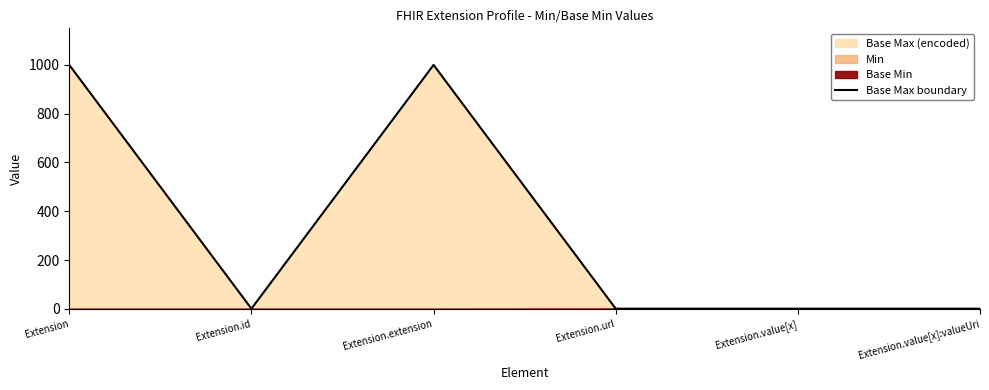

Where is the data nearest to the value 500?

Extension